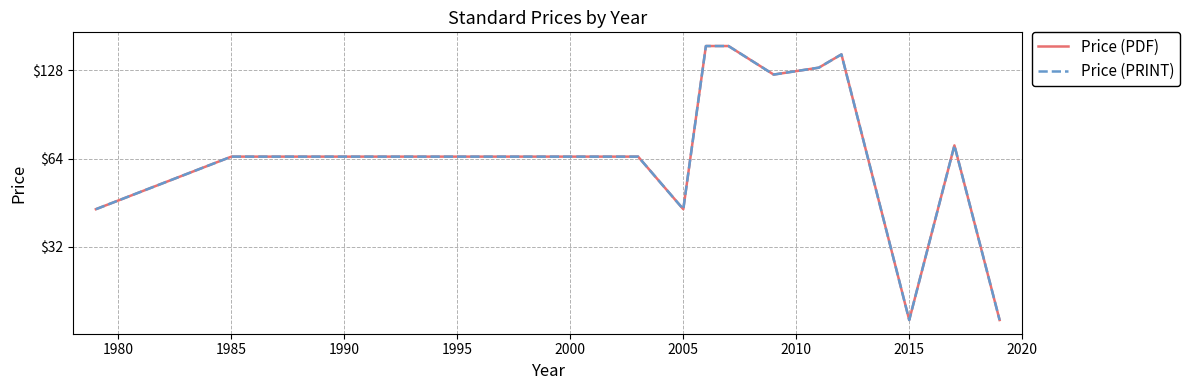

Reading left to right, what are all the values shown in this chart?

Price (PDF): 43.0	65.0	65.0	43.0	155.0	155.0	123.9	130.8	145.1	18.0	71.0	18.0
Price (PRINT): 43.0	65.0	65.0	43.0	155.0	155.0	123.9	130.8	145.1	18.0	71.0	18.0